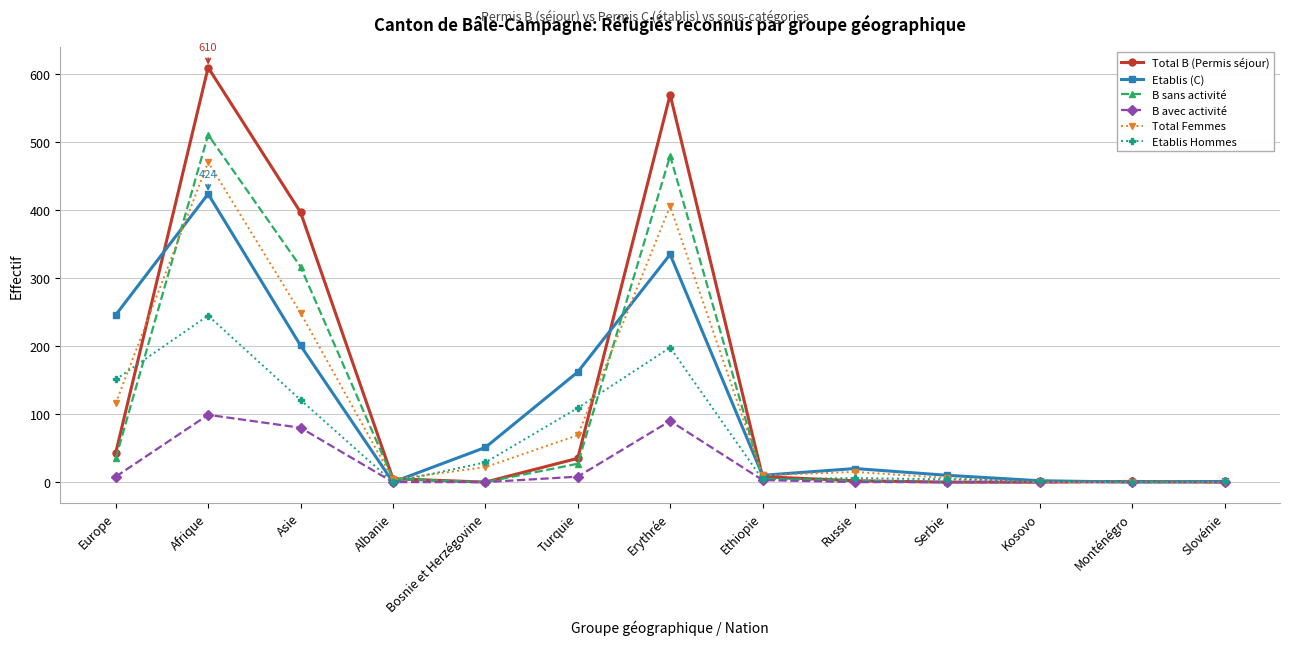

What is the greatest value displayed?

610